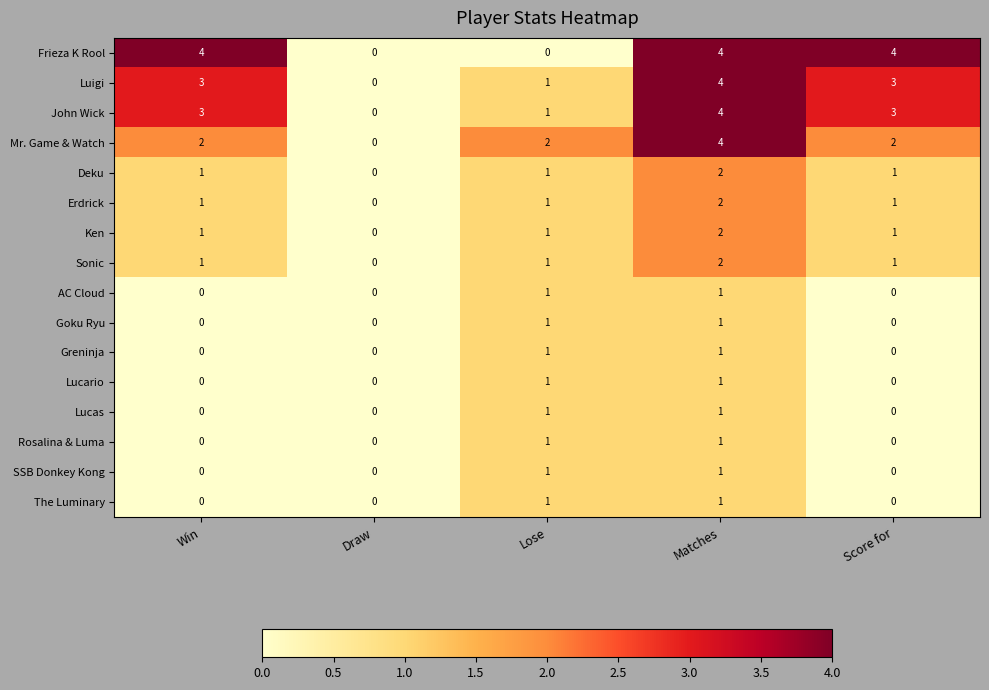

Count the Lucas values in the range 0 to 1.

5